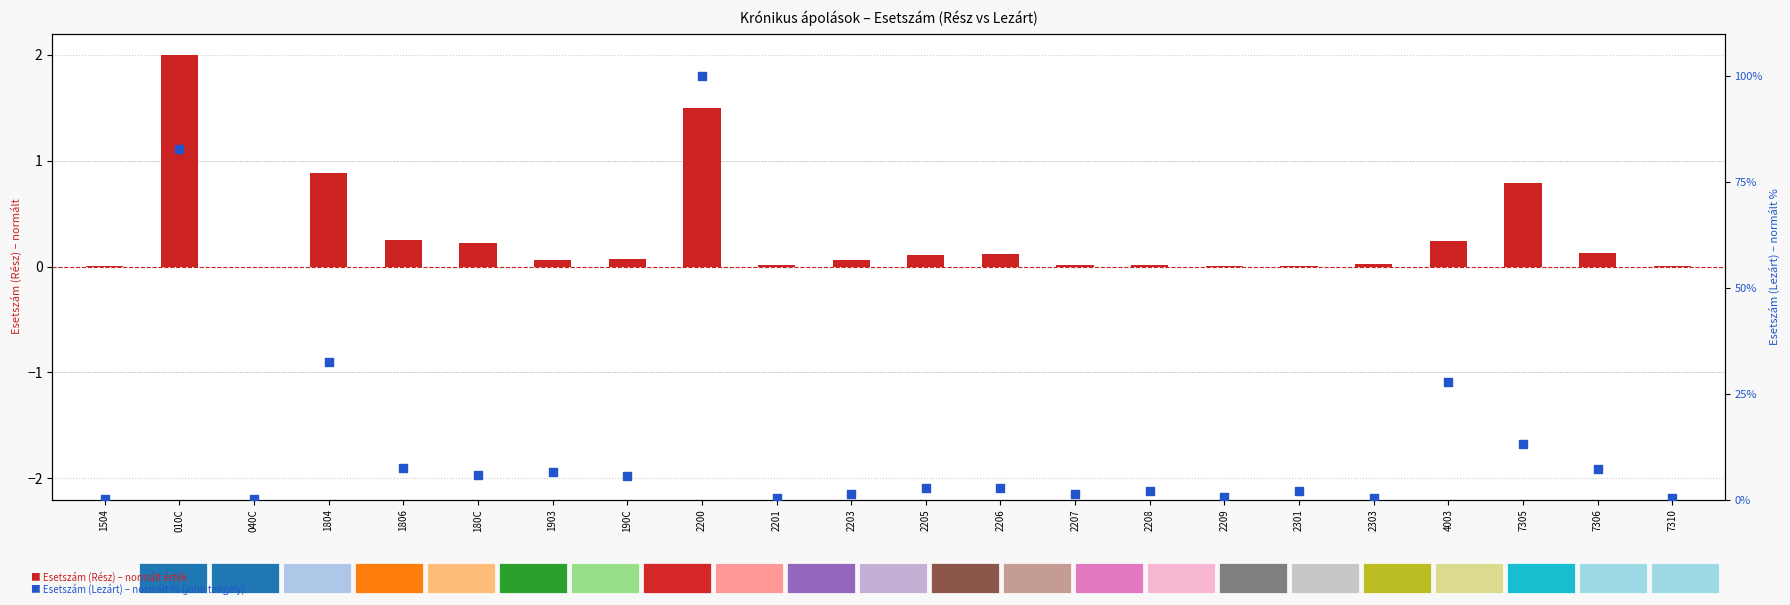

At which category is the sum across all series the highest?

2200